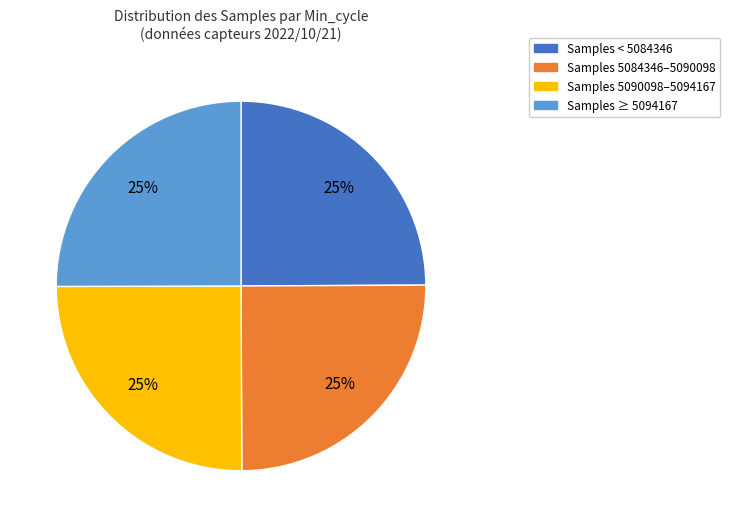

To the nearest percent, what is the average slice percentage?

25%